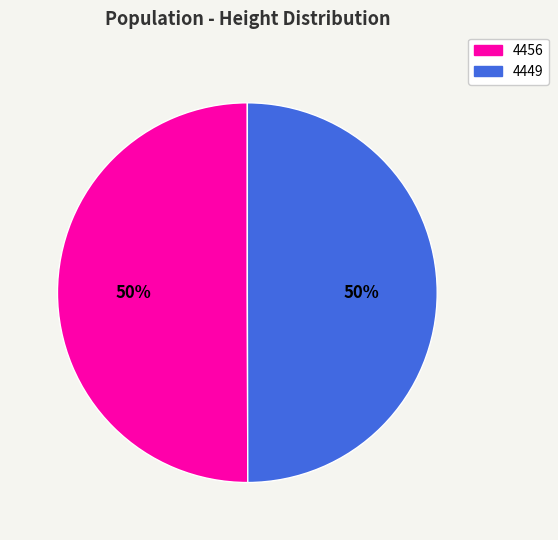

What is the ratio of the value at 4449 to the value at 4456?

1.0